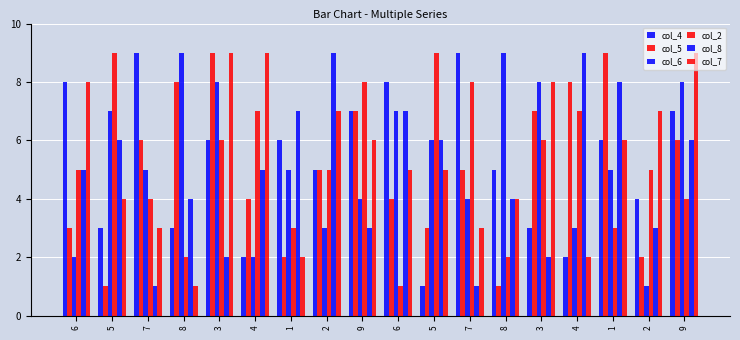

What is the total value across all series at 5?

30